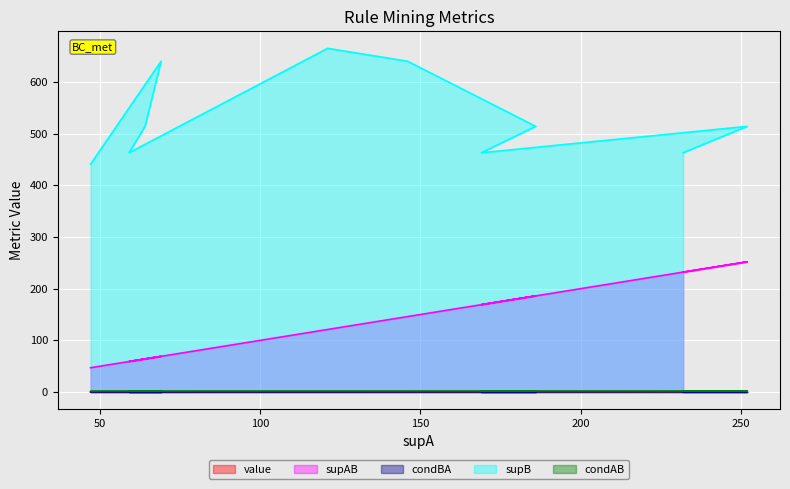

True or false: supB and supAB intersect in this chart.

False